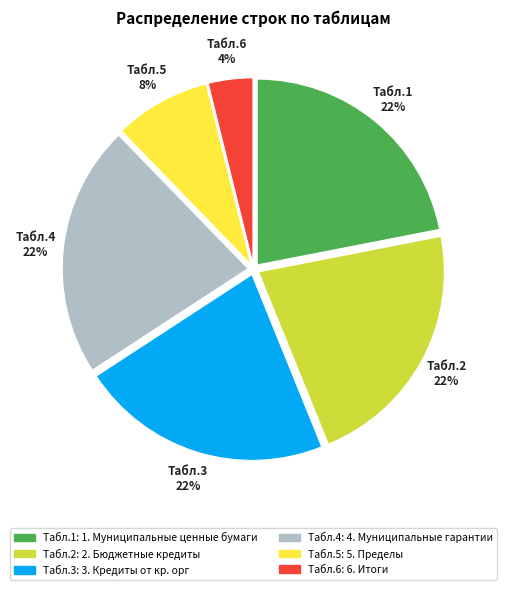

Is there any slice that represents more than half of the pie?

No